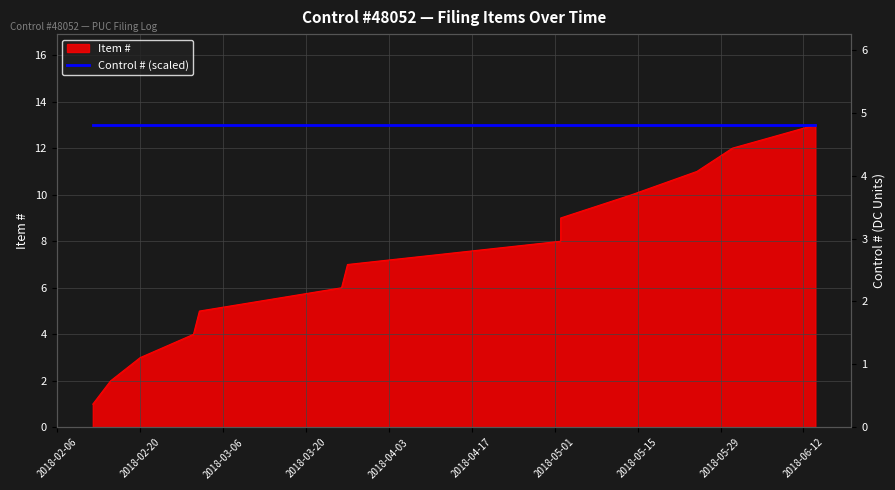

What is the value of the 8th point from the left?

8